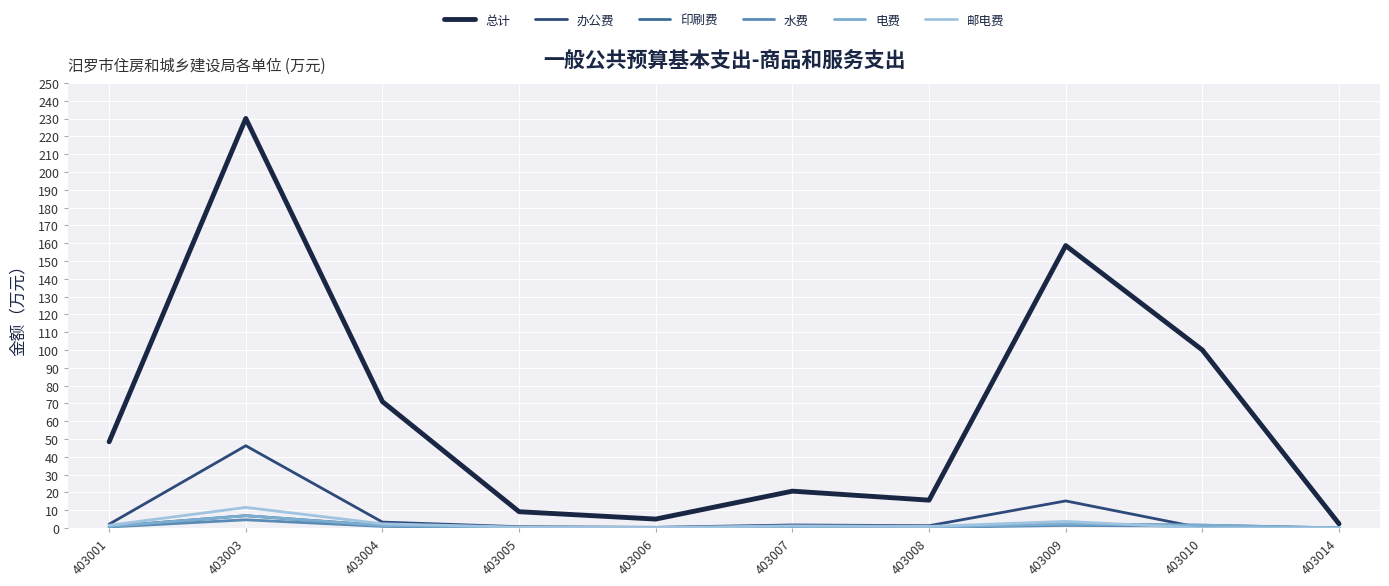

What is the difference between the highest and lowest values at 403001?

47.8